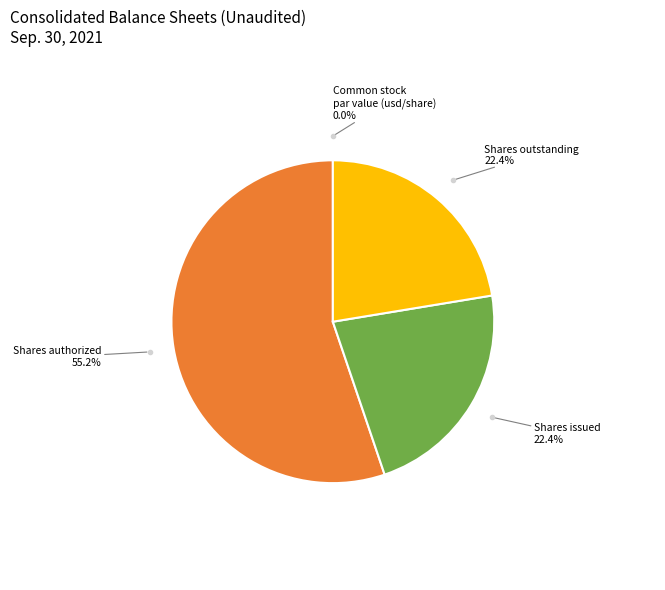

Is Shares authorized the majority of the pie?

Yes